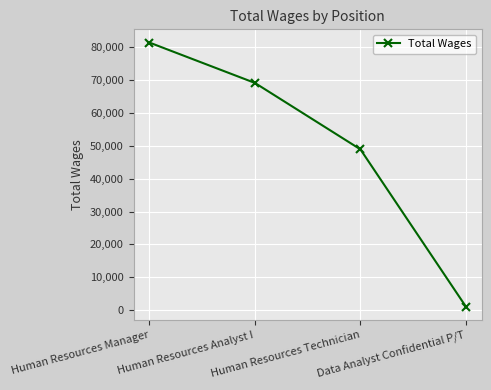

Does the chart display data point markers on the line(s)?

Yes